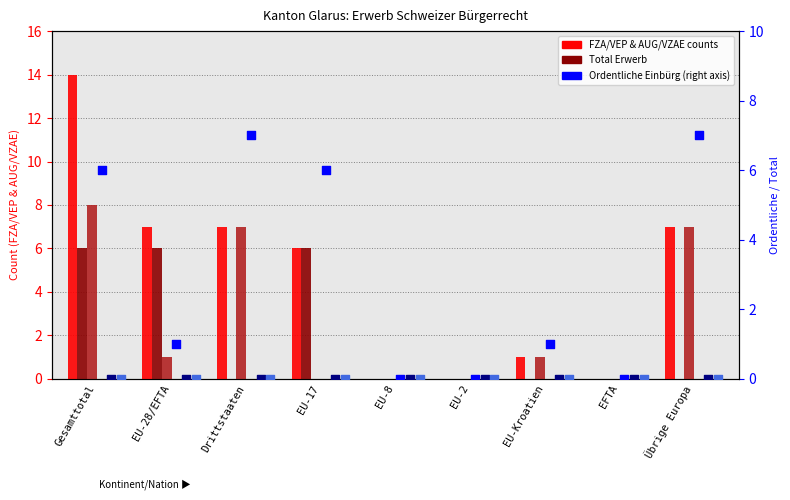

At how many categories does at least one series exceed 6?

4